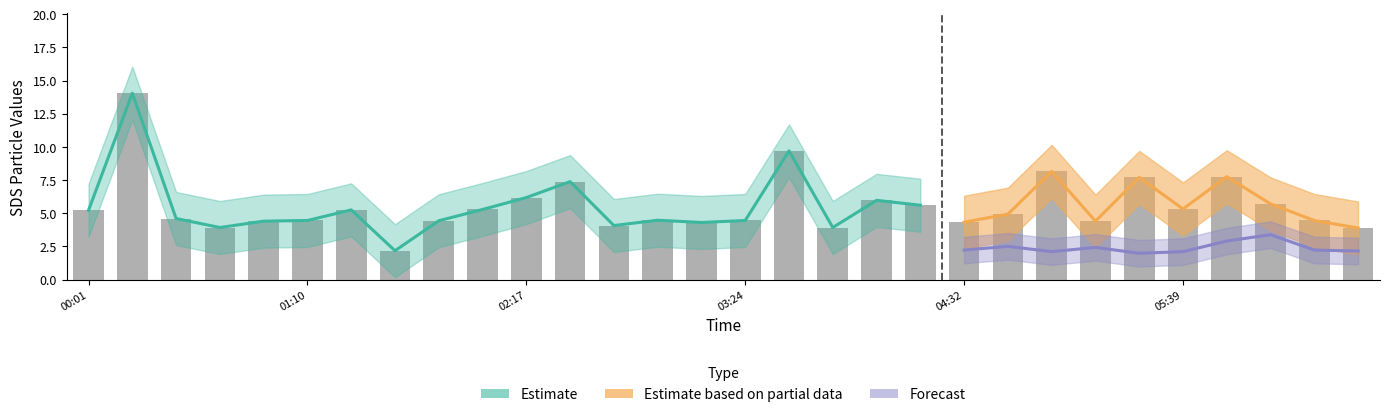

Rank the categories by SDS_P1_lower value from lowest to highest.

01:36, 06:33, 00:43, 03:51, 02:44, 03:11, 04:32, 00:57, 05:12, 01:50, 01:10, 03:24, 06:20, 02:57, 00:30, 04:45, 00:01, 01:24, 02:03, 05:39, 04:18, 06:06, 04:05, 02:17, 02:30, 05:26, 05:53, 04:59, 03:38, 00:16